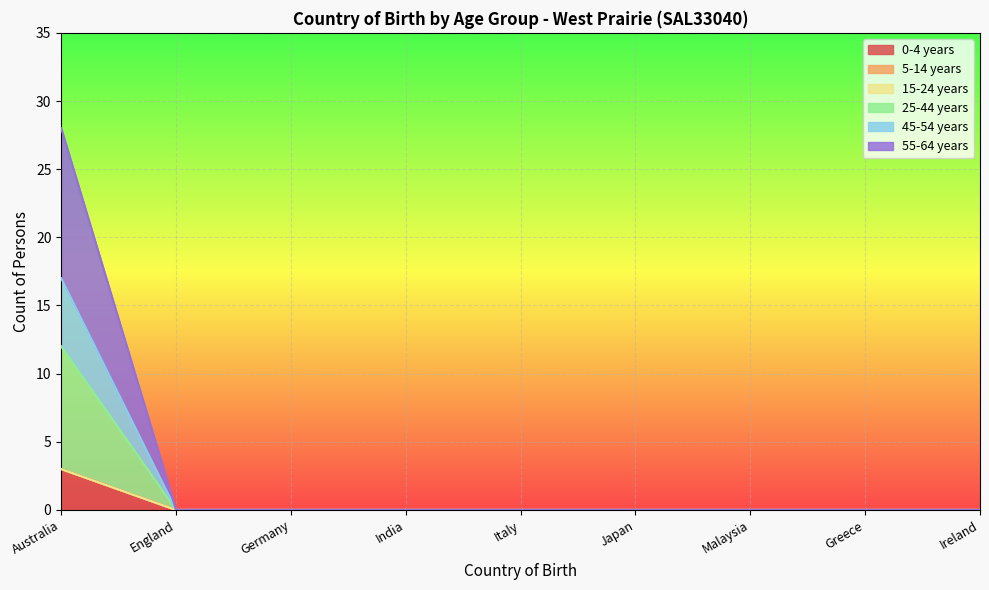

Does the chart display data point markers on the line(s)?

No